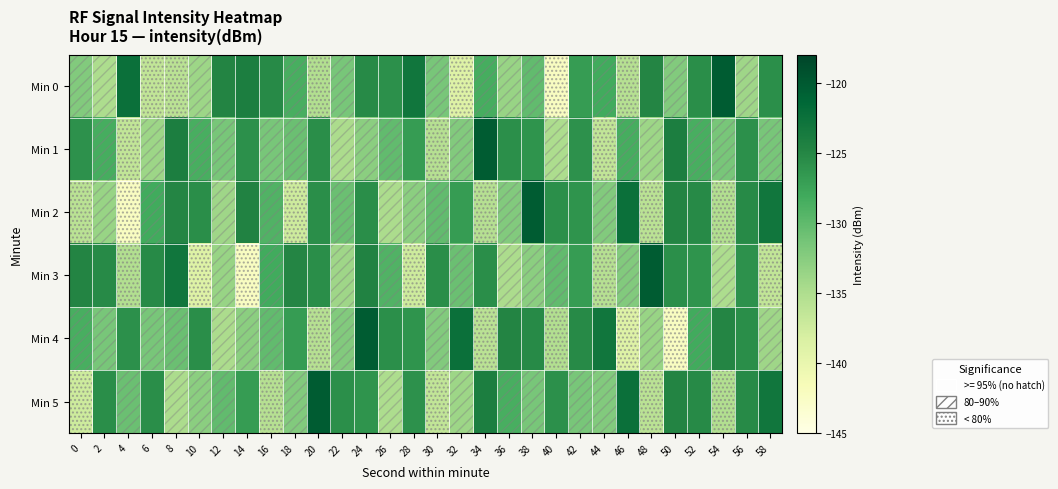

At 16, list the series in order from smallest to largest.

Min 5, Min 1, Min 4, Min 2, Min 3, Min 0